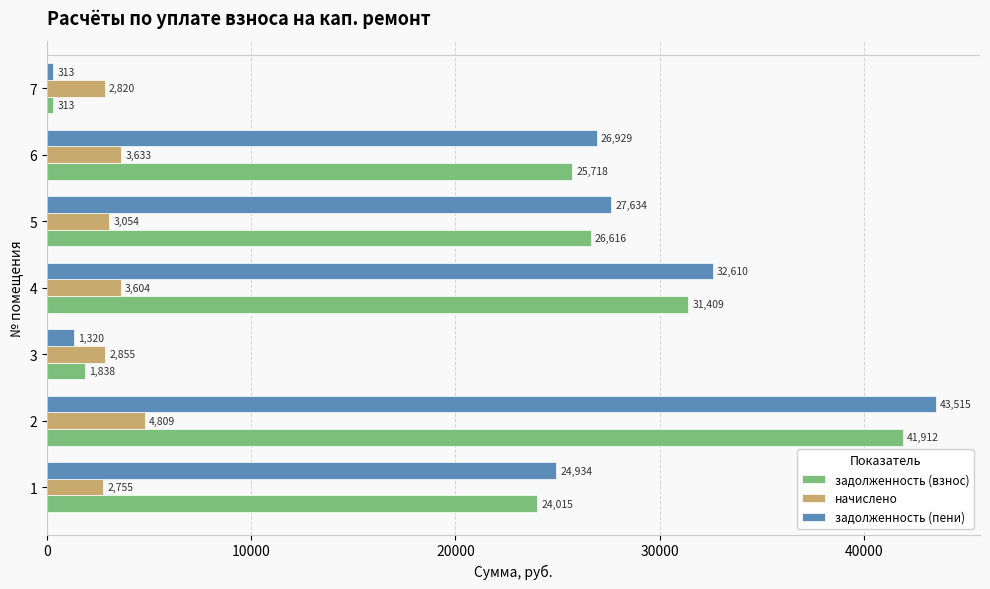

Is it true that задолженность (пени) equals 1319.7 at 3?

True